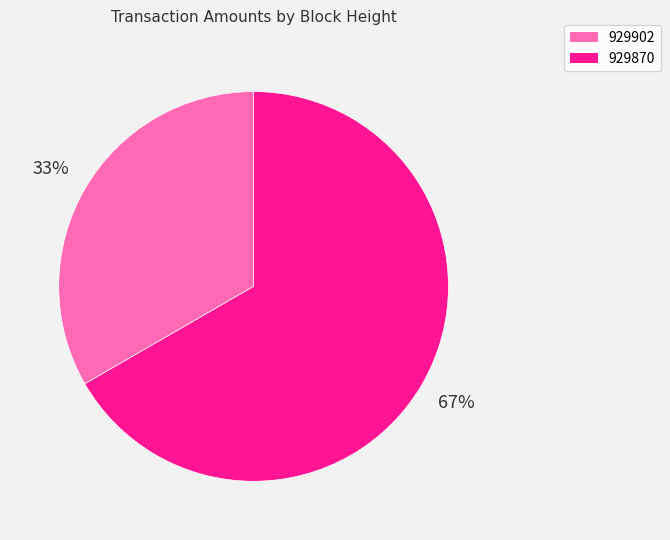

To the nearest percent, what is the combined percentage of 929870 and 929902?

100%